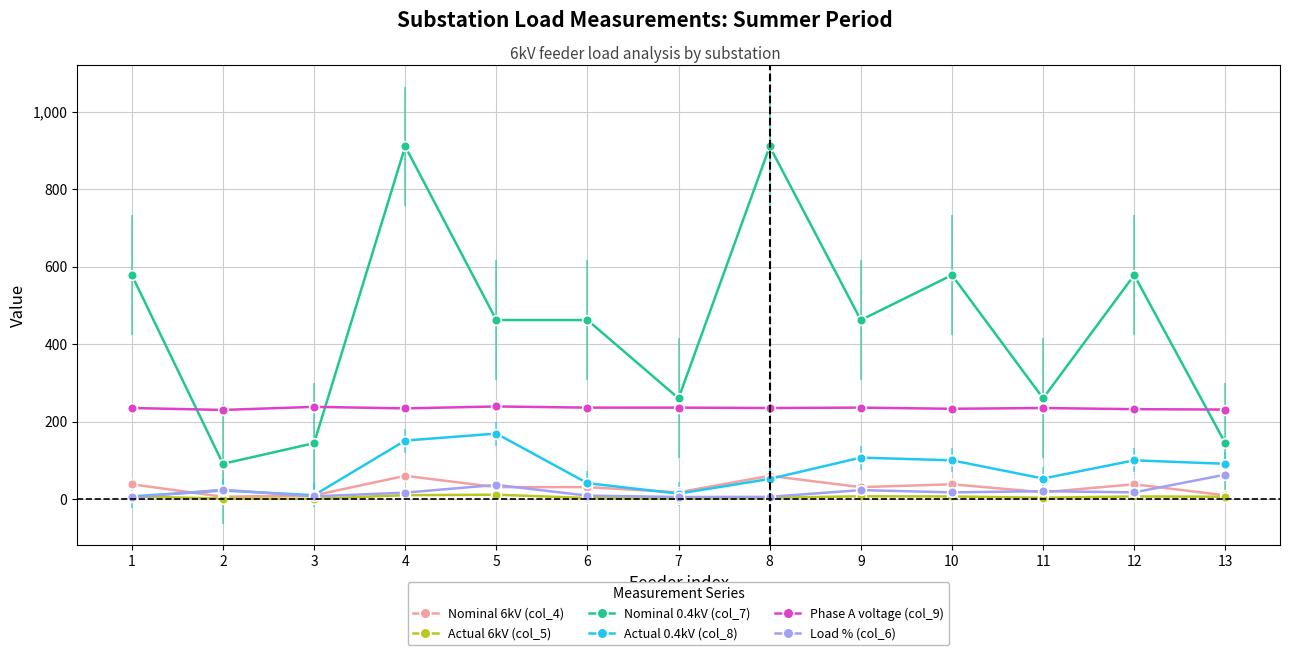

Is the value of Actual 6kV (col_5) at 7 greater than the value of Phase A voltage (col_9) at 13?

No